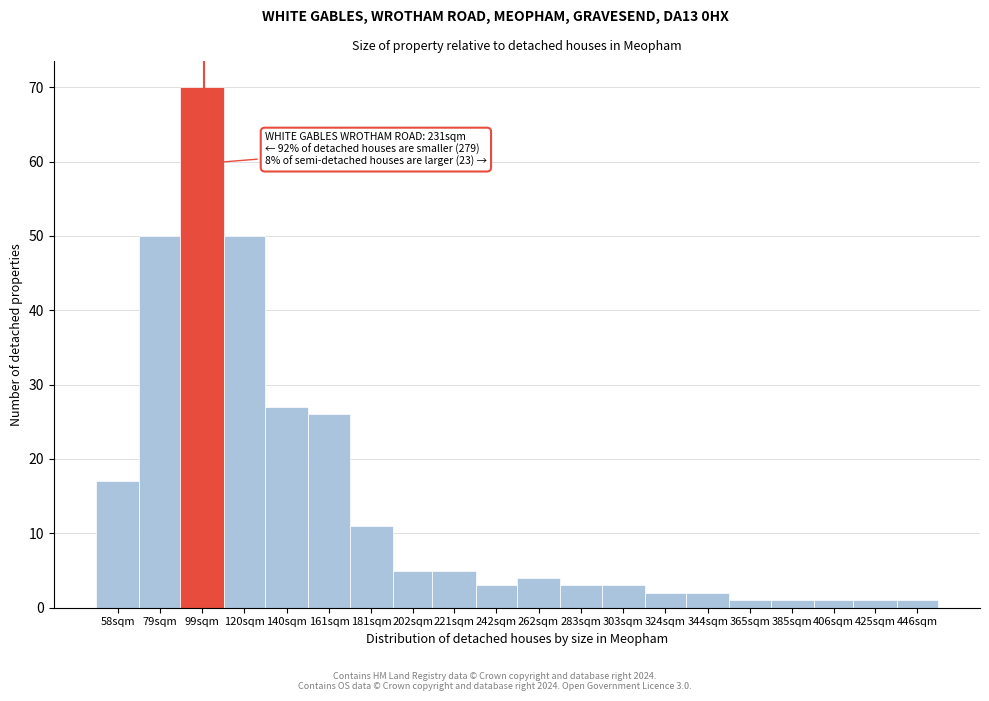

Reading left to right, list all the values displayed in this chart.

17	50	70	50	27	26	11	5	5	3	4	3	3	2	2	1	1	1	1	1